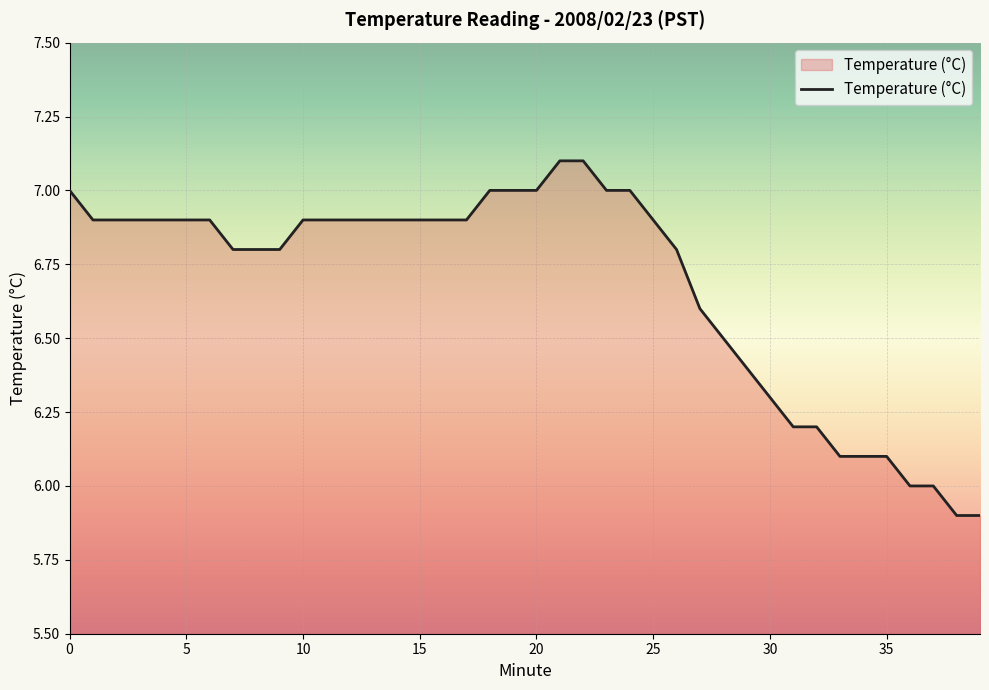

What is the greatest value displayed?

7.1